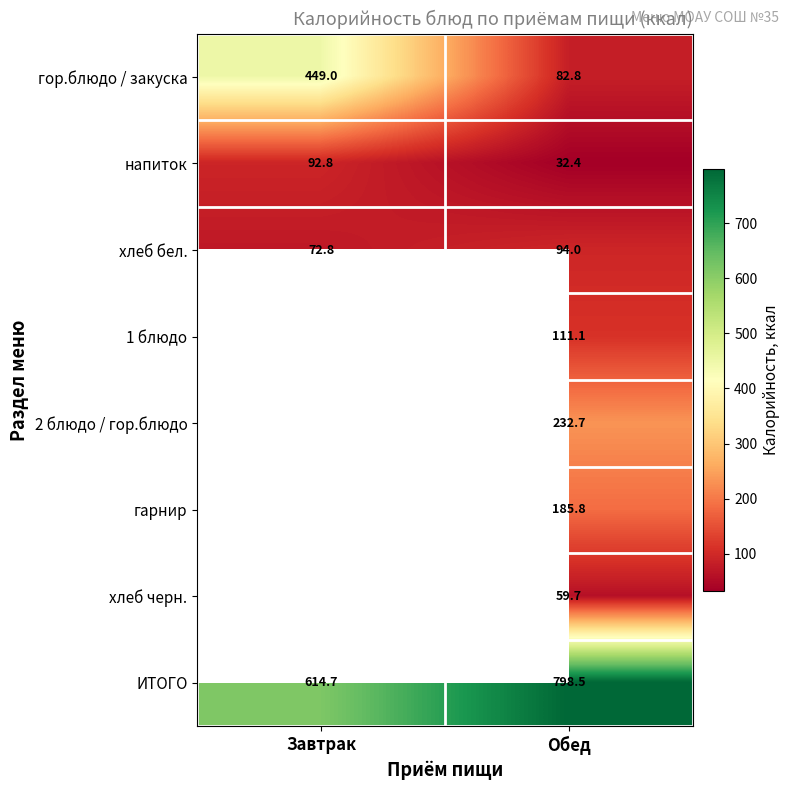

Where is напиток nearest to the value 62?

Обед